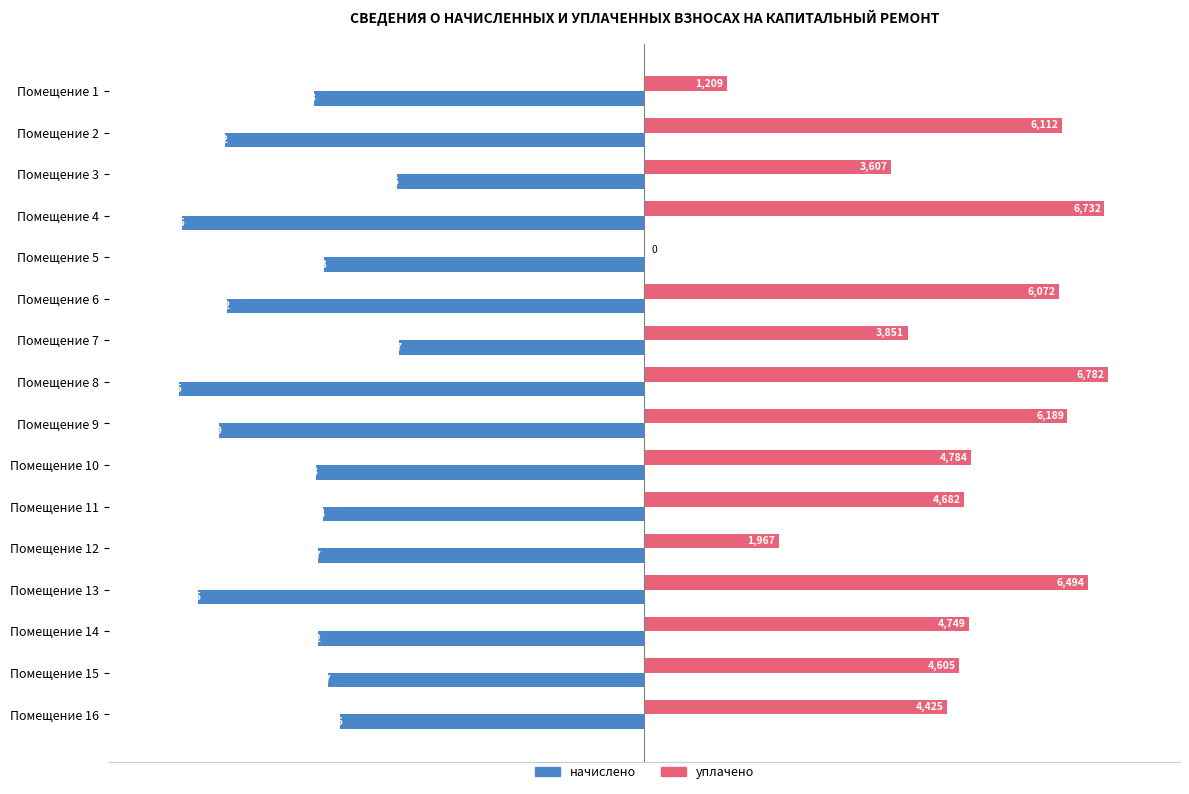

Is it true that начислено equals -4704.4 at Помещение 11?

True